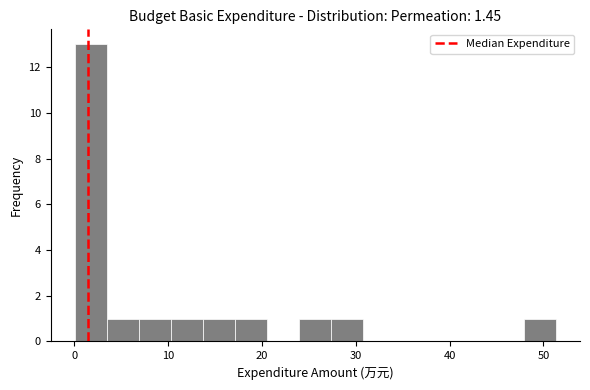

Read against the x-axis, roughly where is the centre of the tallest bar?

2